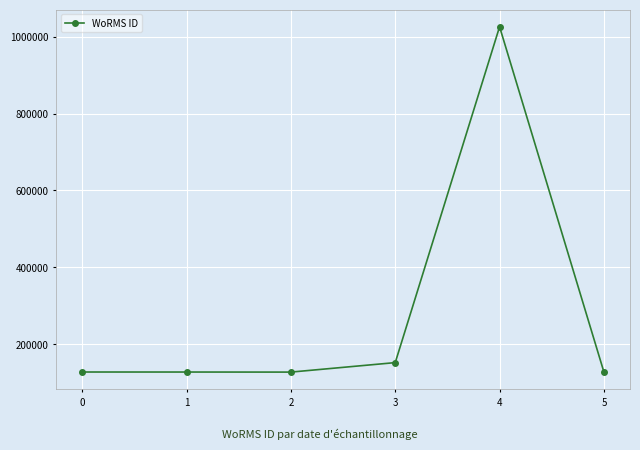

What is the value of the 2nd point from the left?

126975